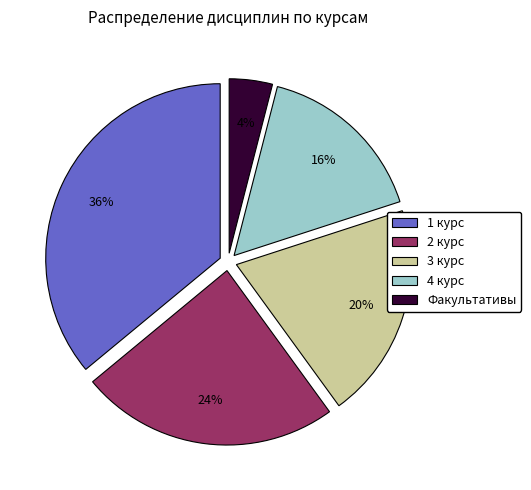

How many slices are in this pie chart?

5